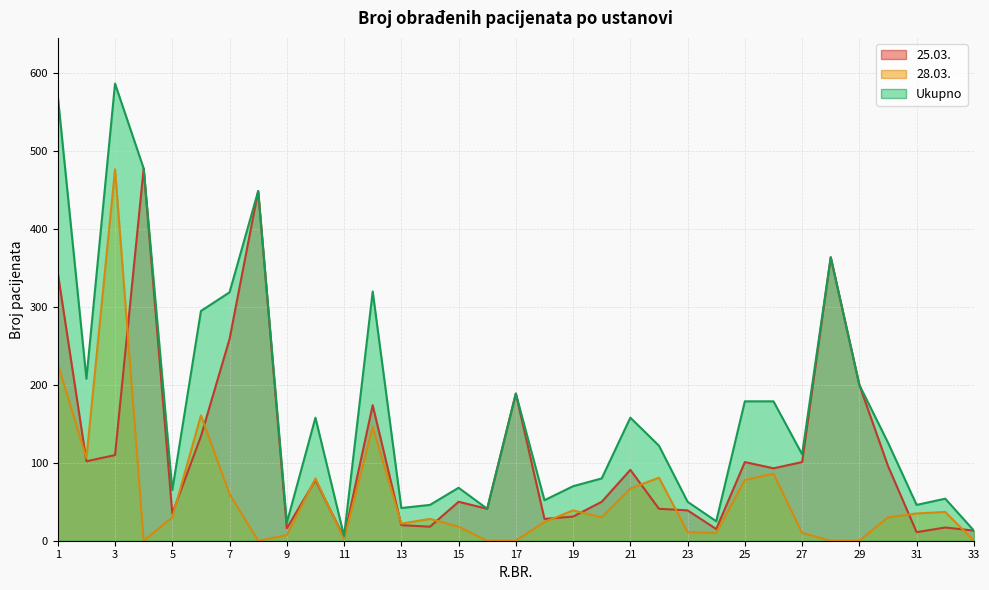

The value of 28.03. at 19 is 21. True or false?

False